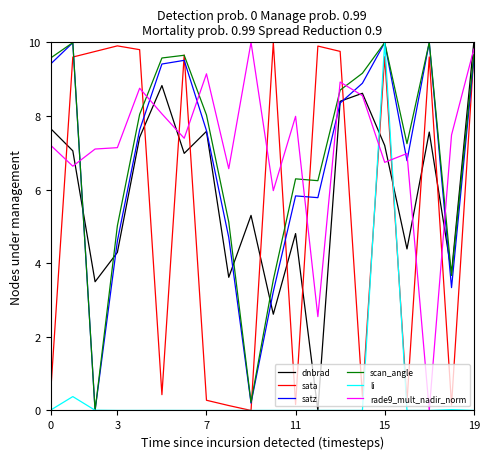

What is the sum of all dnbrad values?

119.6